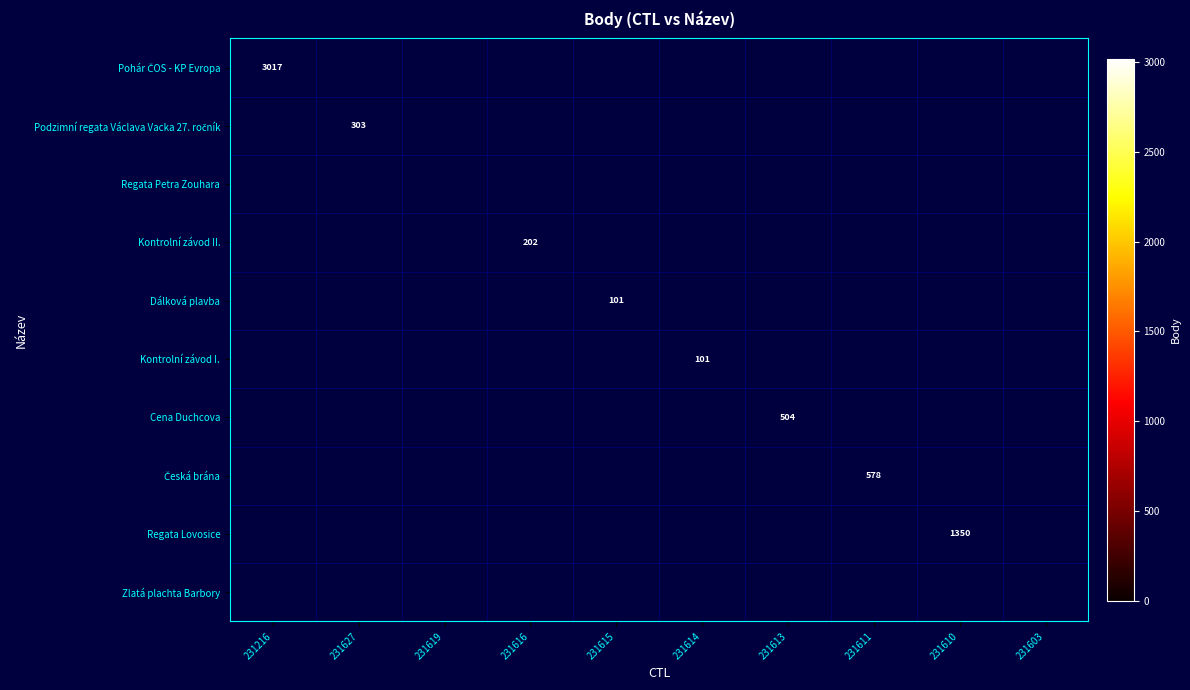

The Kontrolní závod I. series shows 164.1 at 231614. True or false?

False